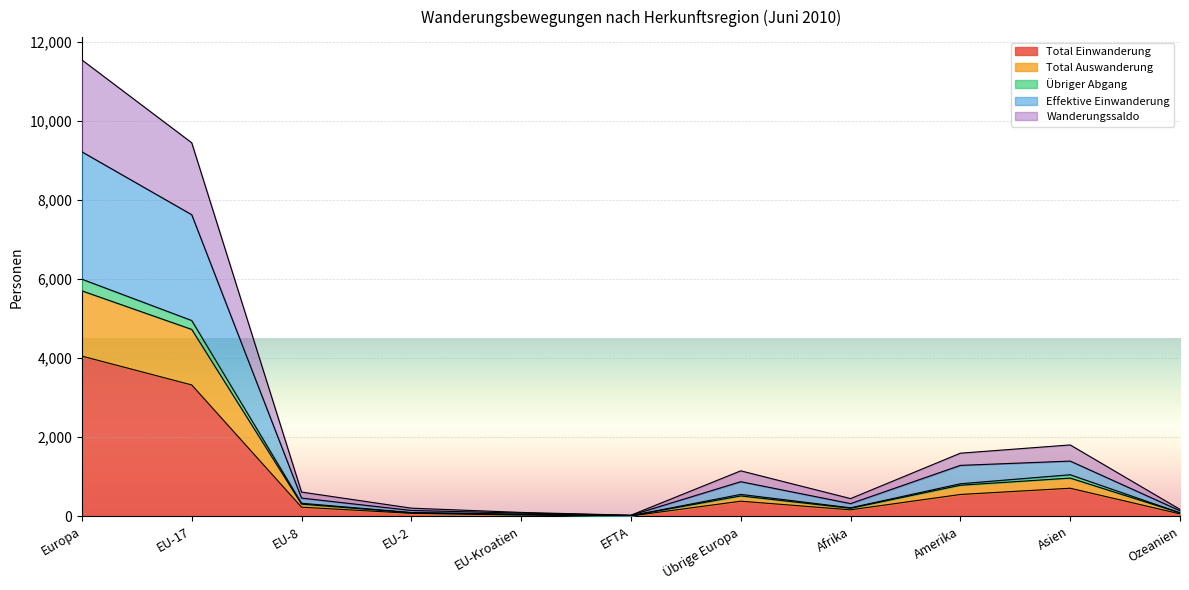

What is the maximum value for Total Einwanderung?

4051